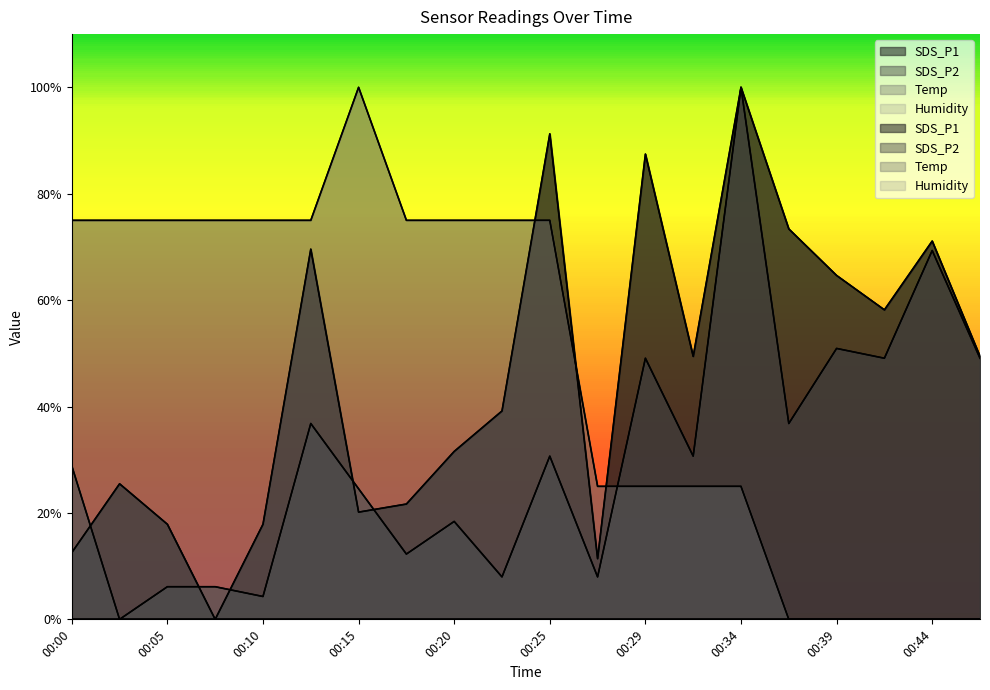

After their last crossing, which series has the higher values: SDS_P2 or SDS_P1?

SDS_P1